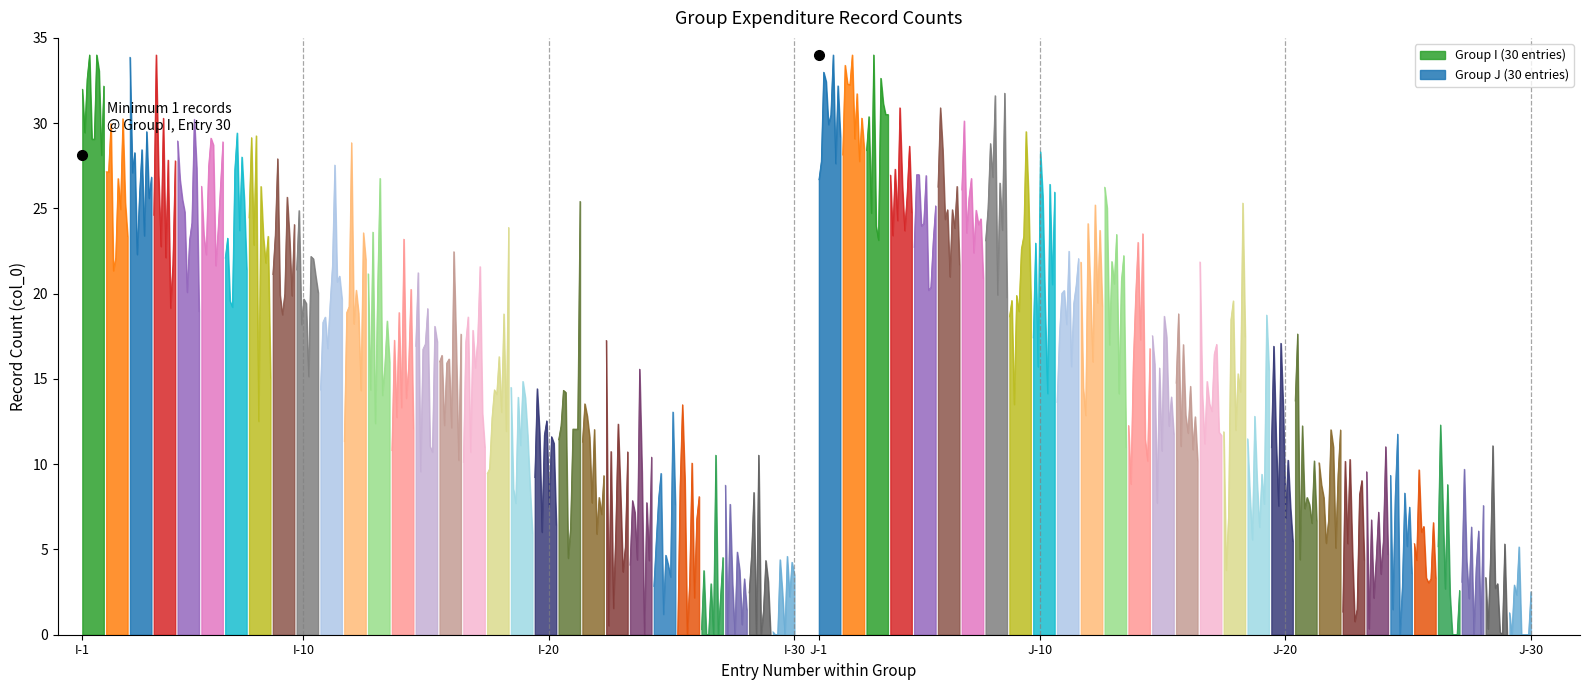

What is the average value of the Group J series?

16